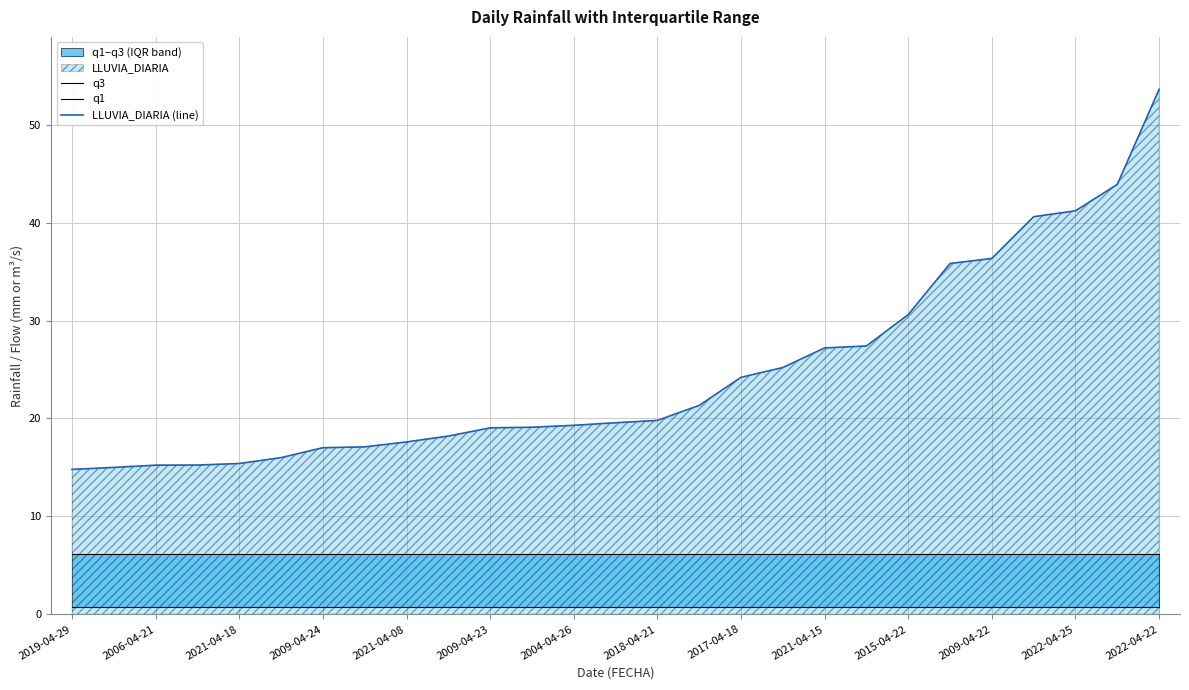

Rank the series by their maximum value, from lowest to highest.

q1, q3, LLUVIA_DIARIA (line)